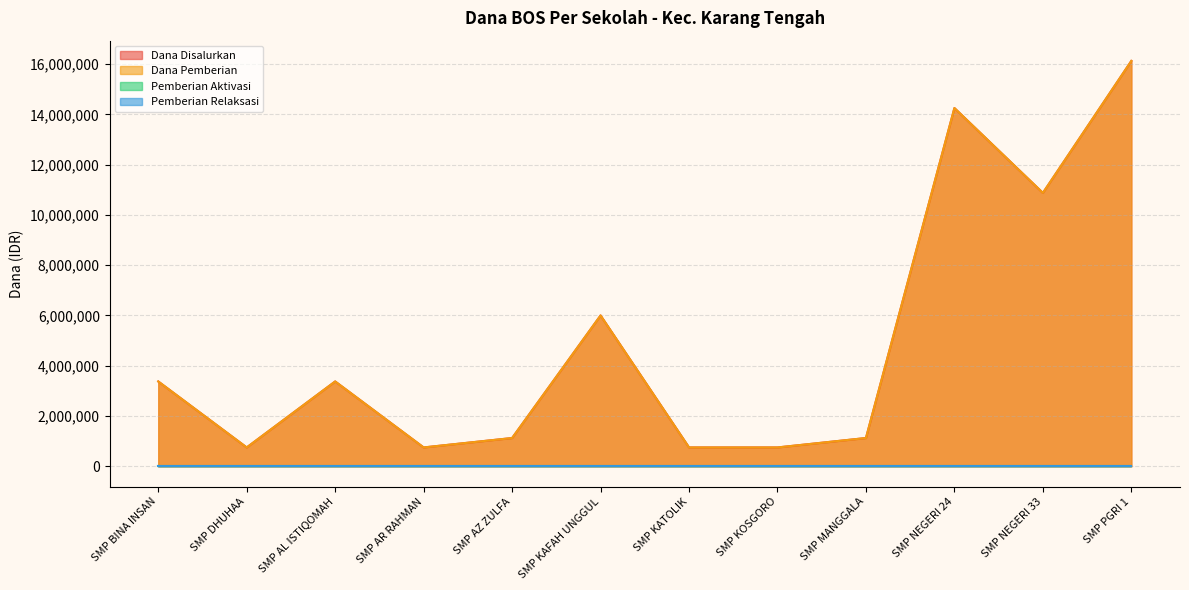

Which has a higher value, SMP AR RAHMAN or SMP BINA INSAN?

SMP BINA INSAN